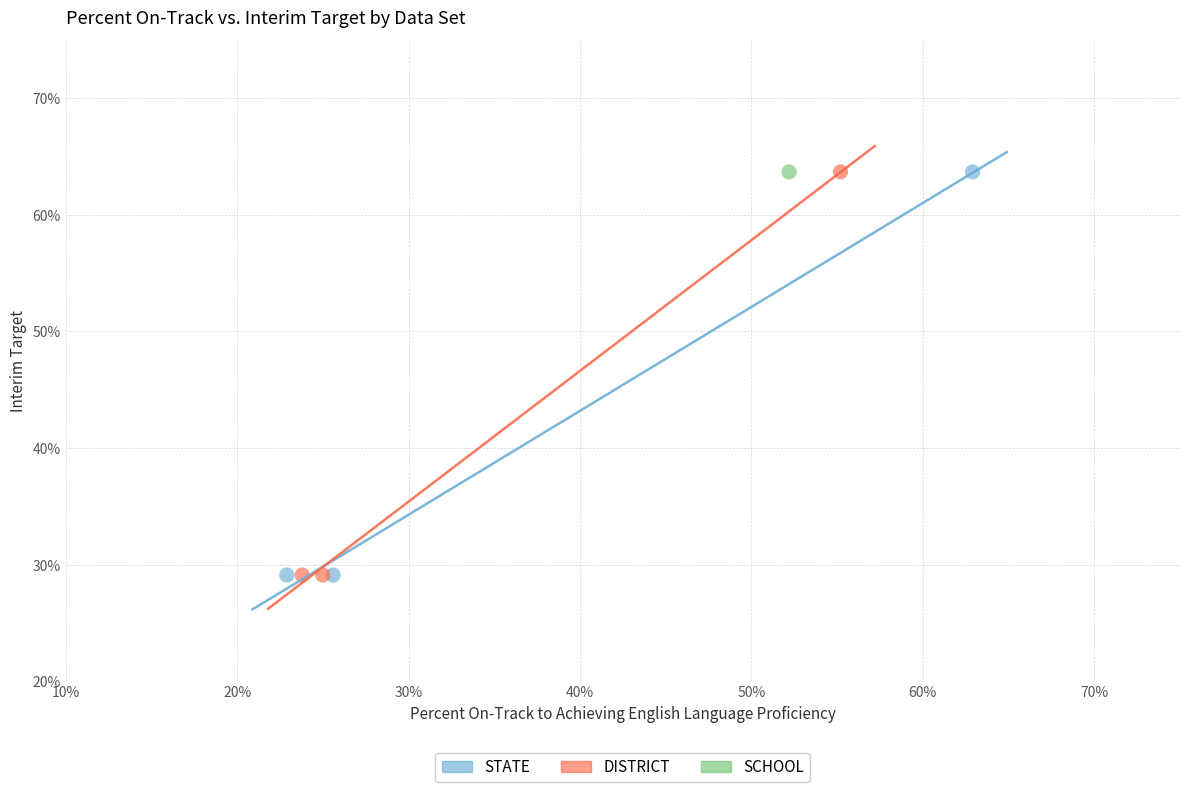

What are all the series names shown in the legend?

STATE, DISTRICT, SCHOOL